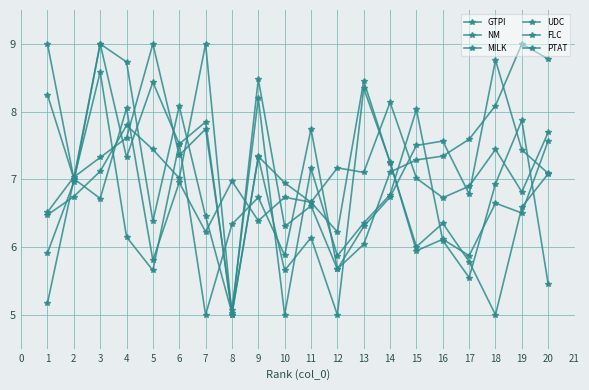

Is the value of UDC at 5 greater than the value of NM at 14?

Yes